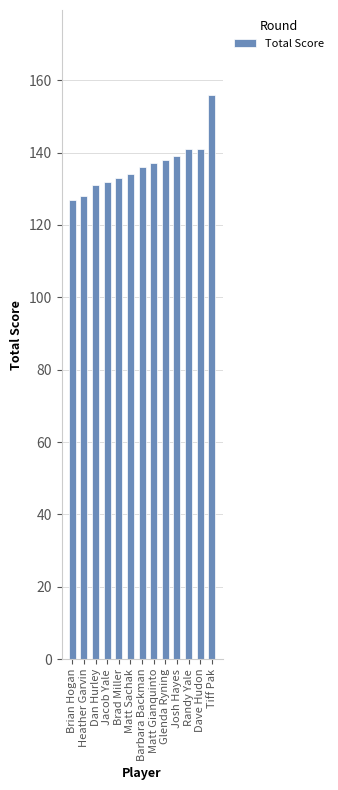

What is the label of the 4th bar from the right?

Josh Hayes